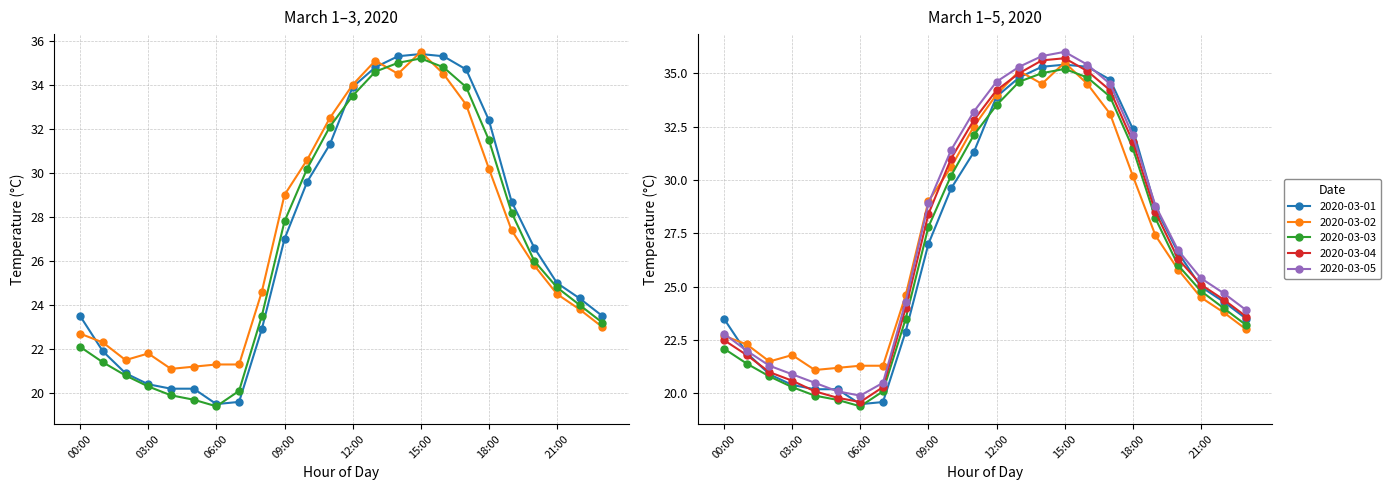

Which has a higher value, 14:00 or 19:00?

14:00